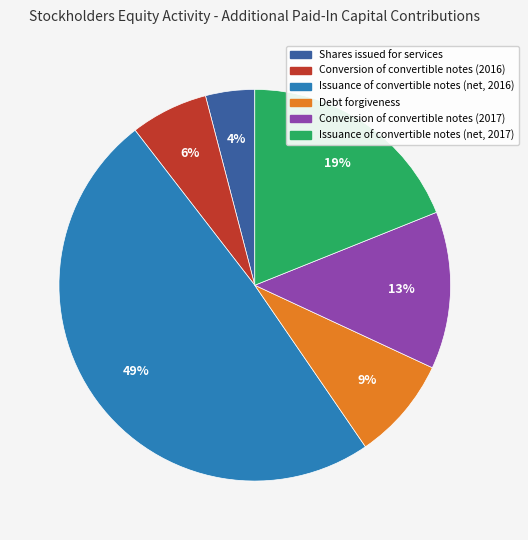

Which slice is the largest?

Issuance of convertible notes (net, 2016)